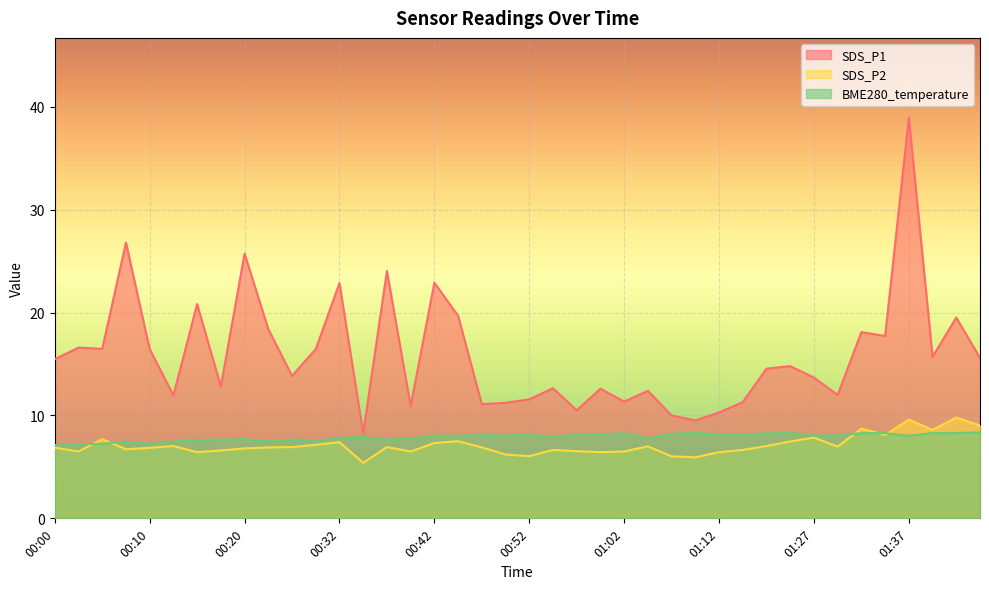

Where is the first local maximum for SDS_P1?

00:03